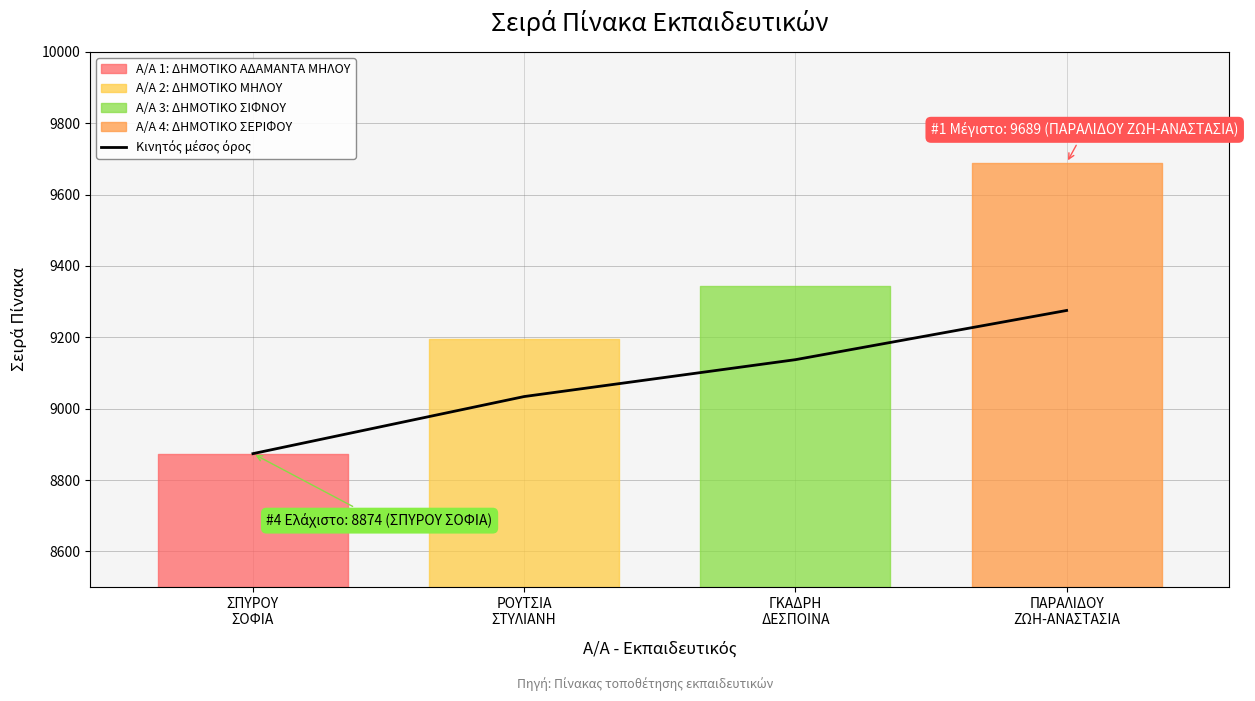

How many lines are shown in the chart?

1